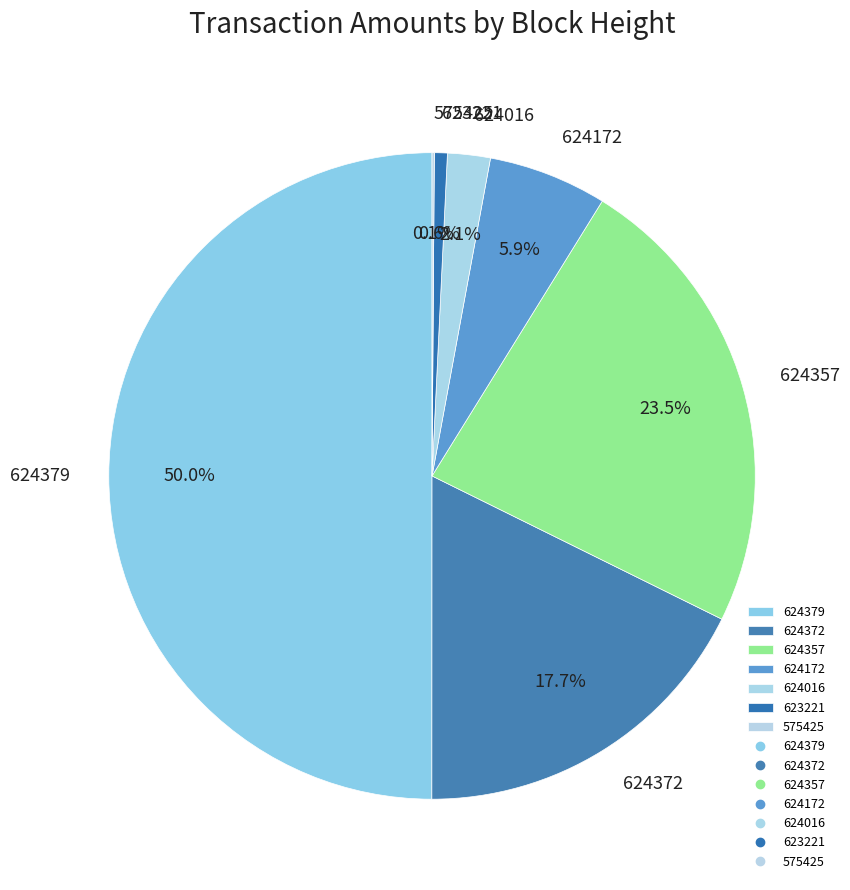

What is the largest slice in the pie chart?

624379